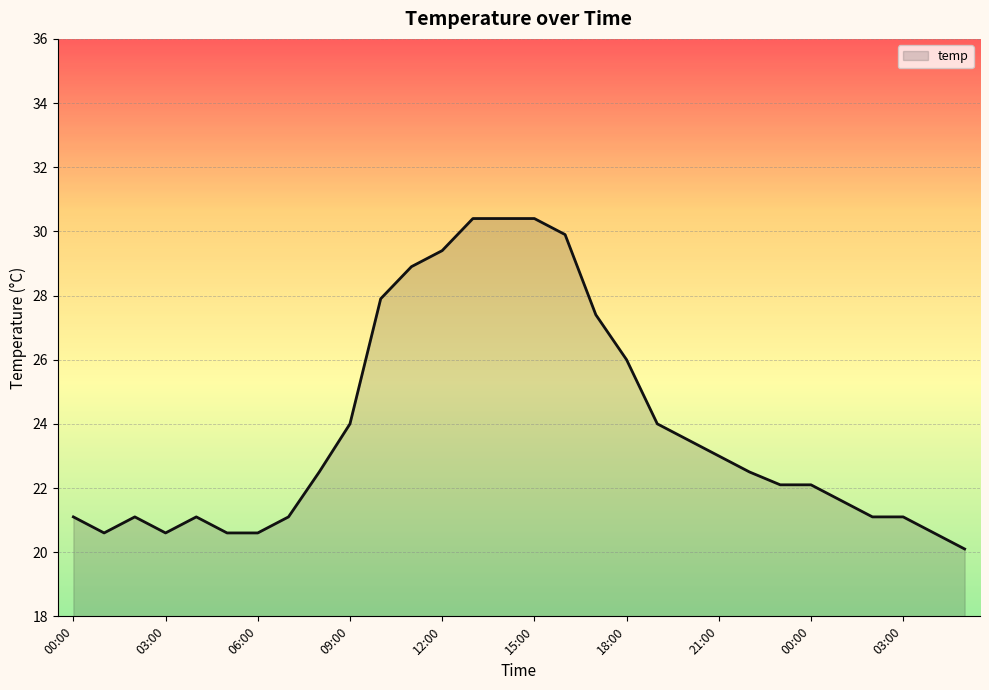

What is the maximum value shown in the chart?

30.4